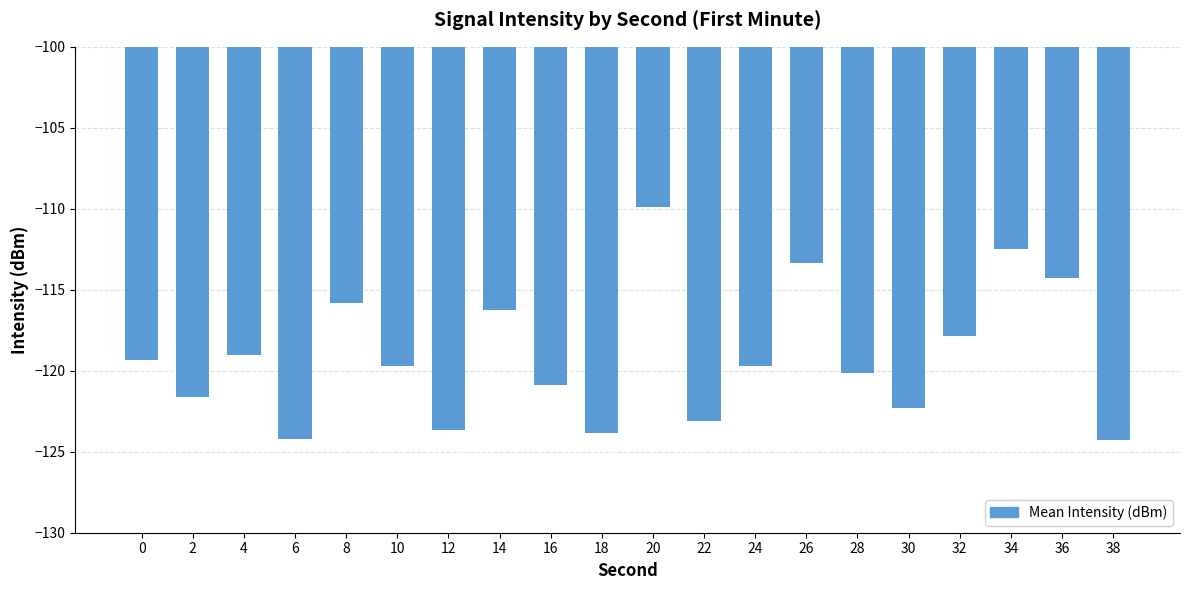

Between 36 and 34, which is larger?

34